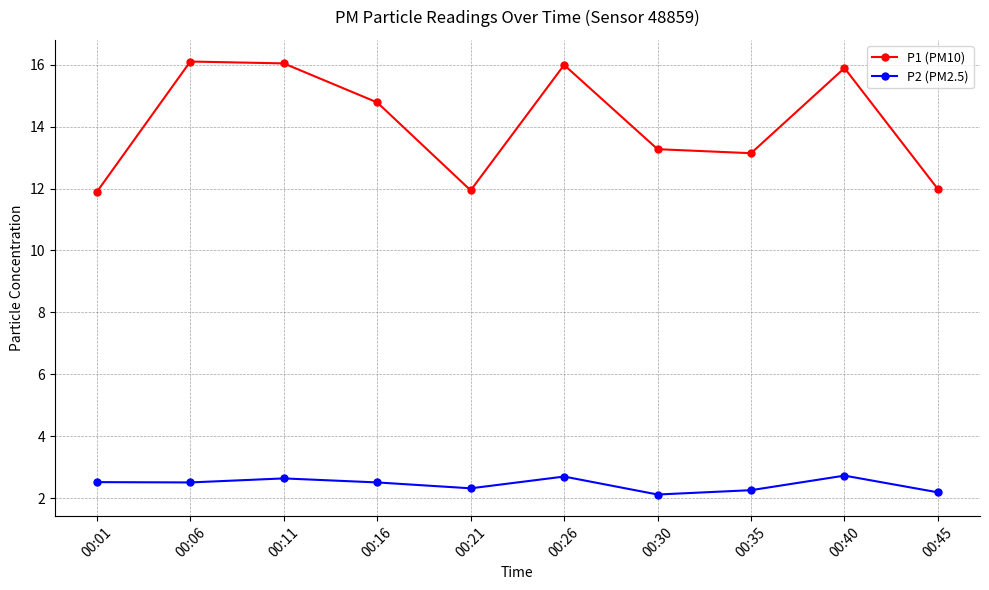

Is this an area chart (filled region under the line)?

No